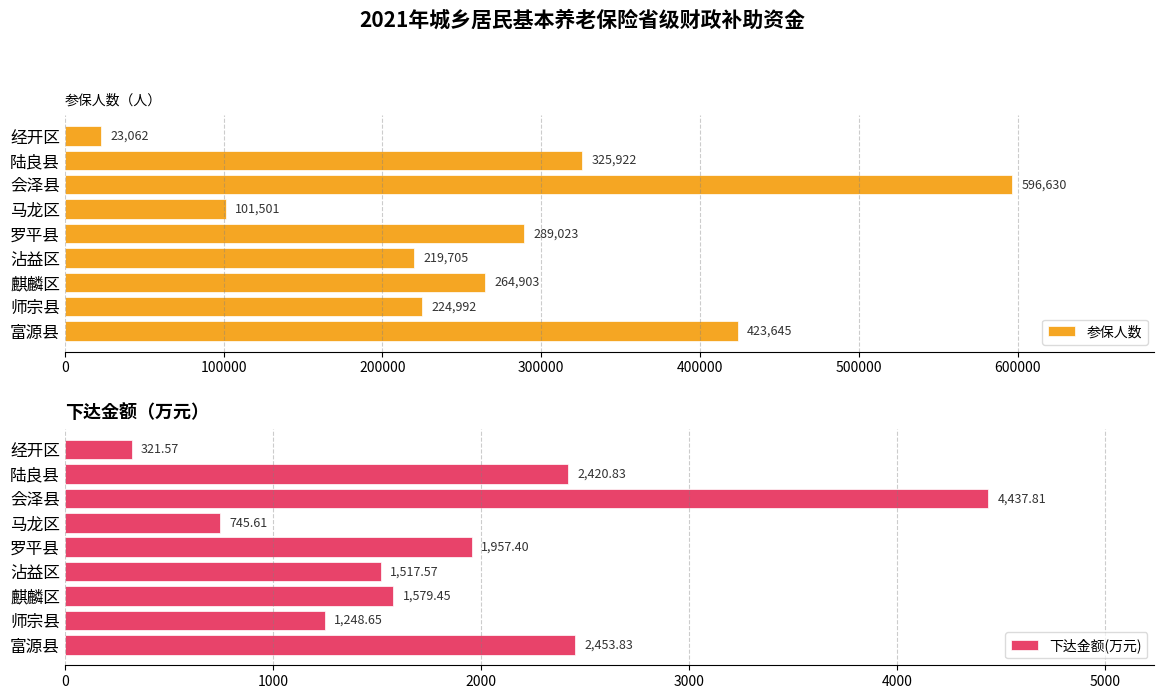

Which category has the highest value in the 下达金额(万元) series?

会泽县